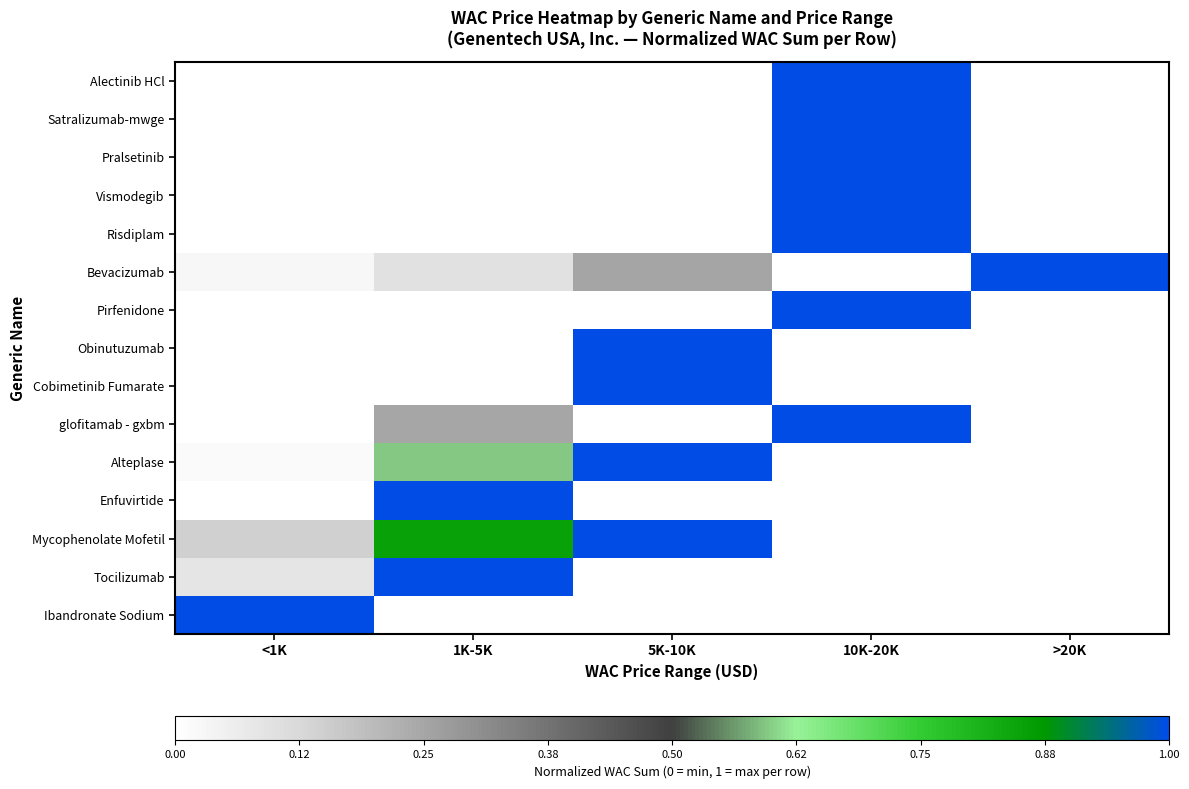

At which category is the sum across all series the highest?

10K-20K